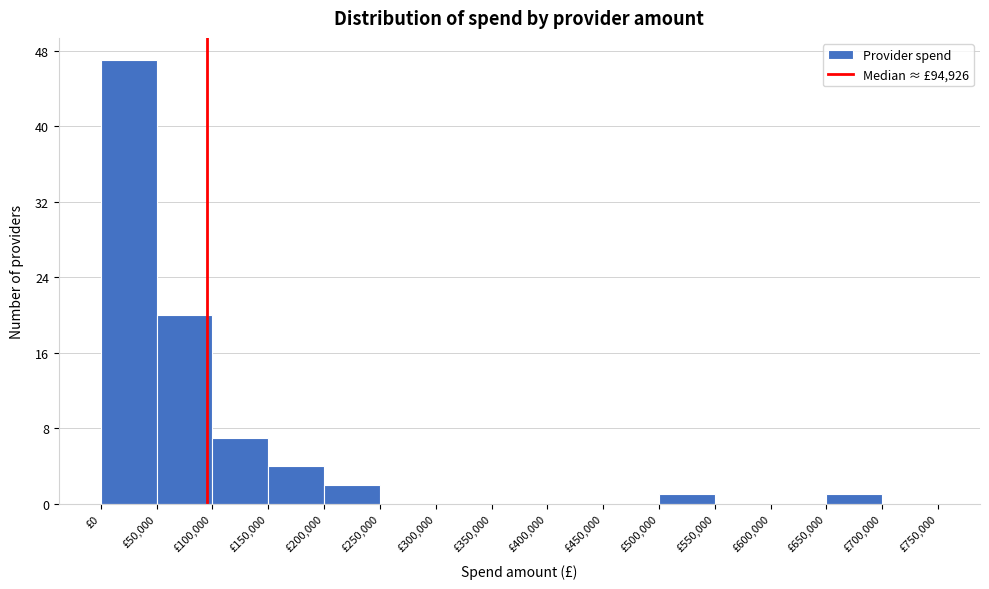

Reading left to right, list every bar in this chart as the range it spans on the x-axis followed by its height. The values are not printed on the chart, so give them approximately, as read against the axis.

0 to 50000: 47
50000 to 100000: 20
100000 to 150000: 7
150000 to 200000: 4
200000 to 250000: 2
250000 to 300000: 0
300000 to 350000: 0
350000 to 400000: 0
400000 to 450000: 0
450000 to 500000: 0
500000 to 550000: 1
550000 to 600000: 0
600000 to 650000: 0
650000 to 700000: 1
700000 to 750000: 0